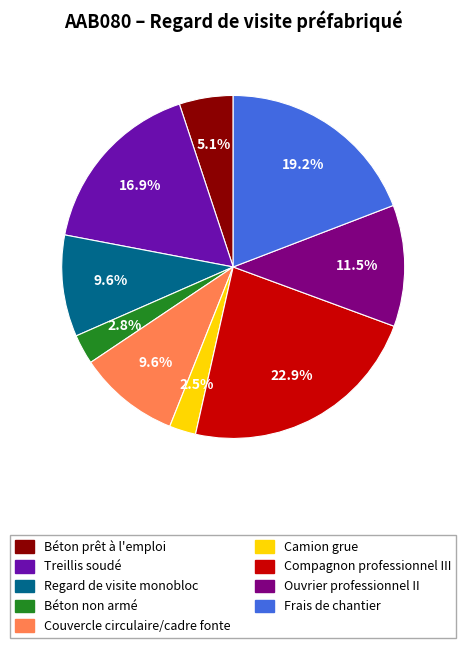

To the nearest percent, what is the average slice percentage?

11%